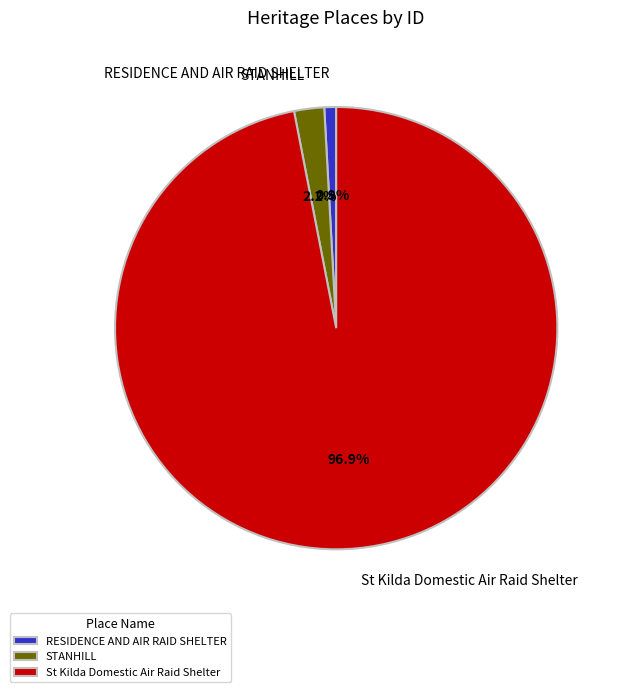

Which has a higher value, RESIDENCE AND AIR RAID SHELTER or St Kilda Domestic Air Raid Shelter?

St Kilda Domestic Air Raid Shelter